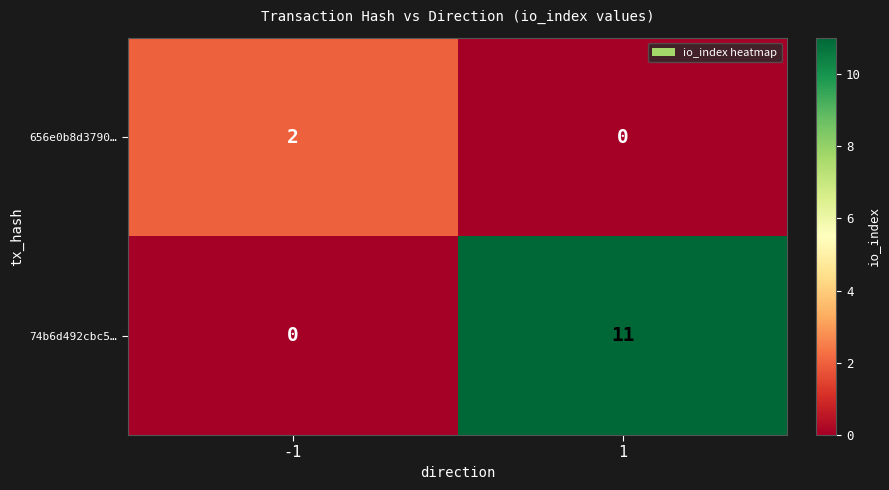

What is the sum of all 74b6d492cbc5… values?

11